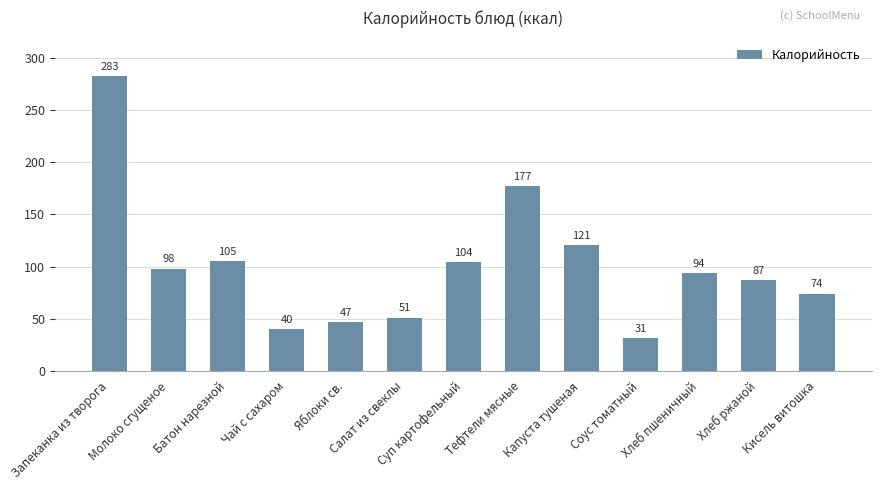

What is the ratio of the value at Чай с сахаром to the value at Соус томатный?

1.3